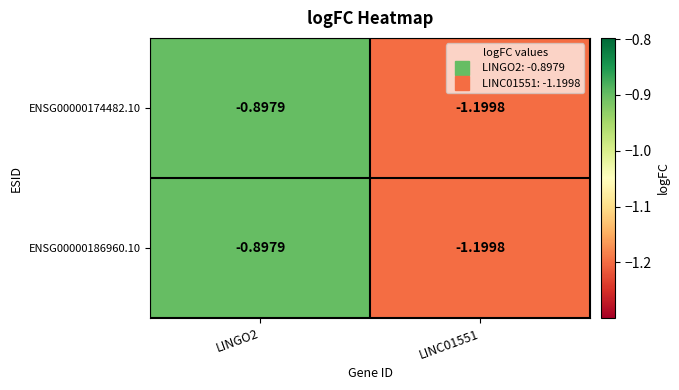

At which category is the sum across all series the highest?

LINGO2